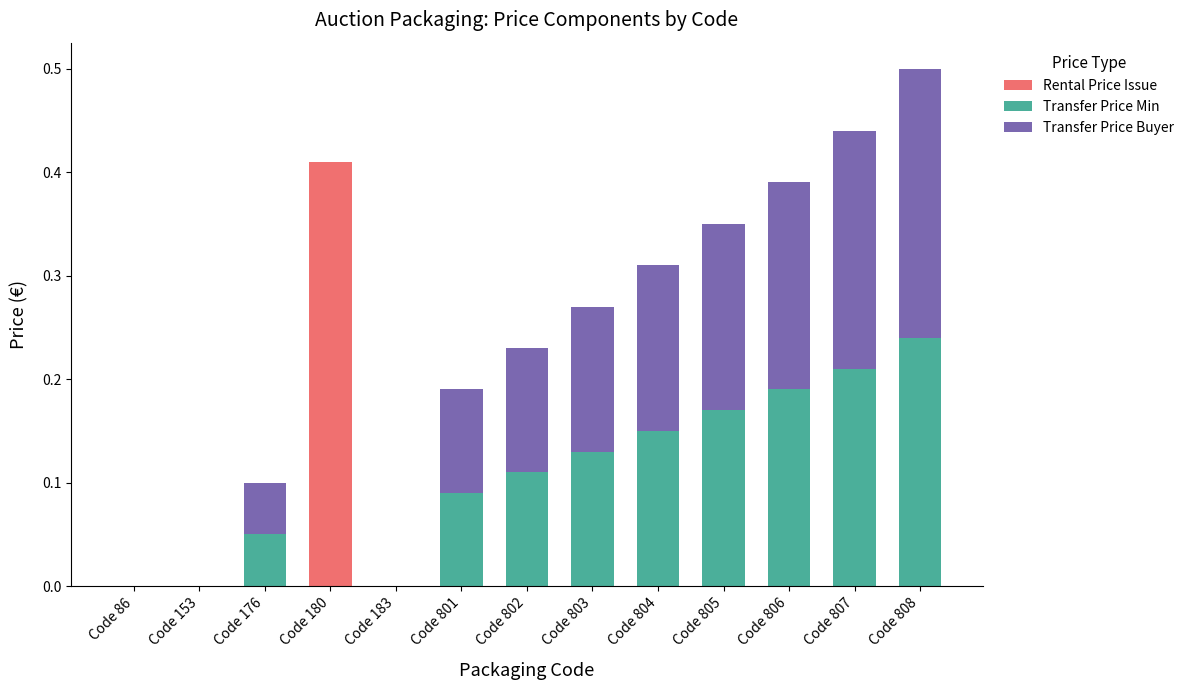

Which category has the highest value in the Rental Price Issue series?

Code 180